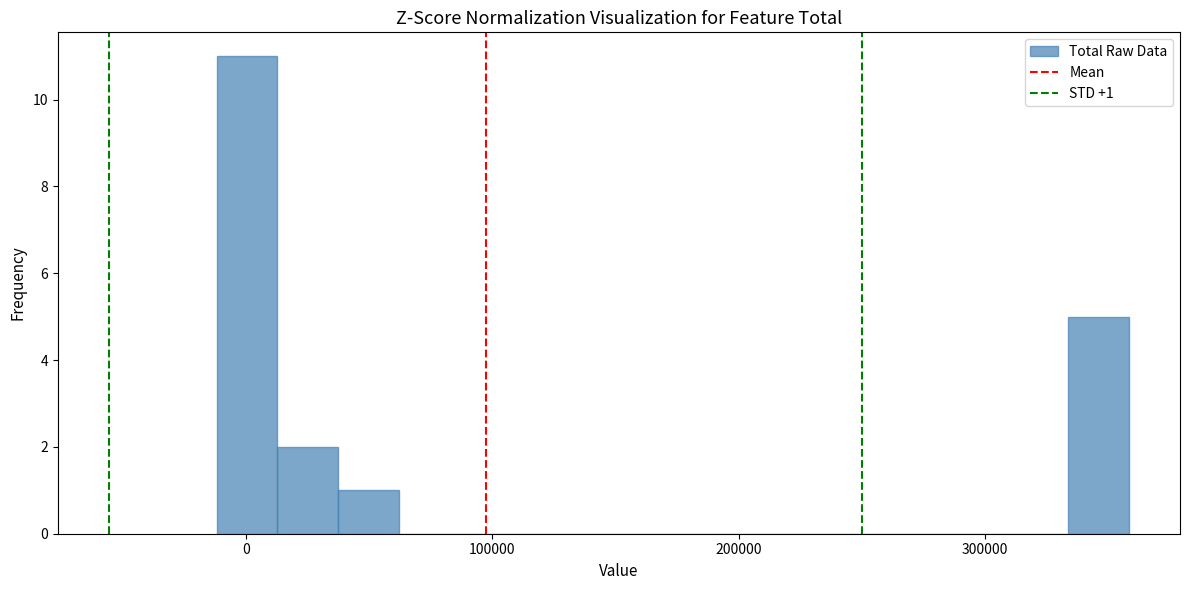

Around what value on the x-axis is the tallest bar? Give the approximate position of its centre, as read against the axis.

0